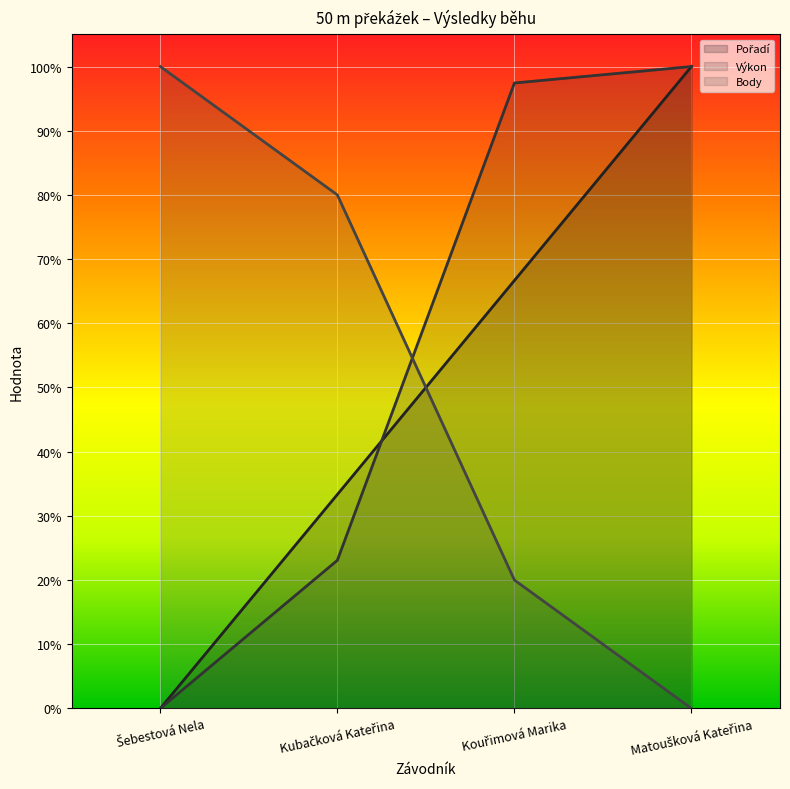

Which category has the highest value in the Pořadí series?

Matoušková Kateřina